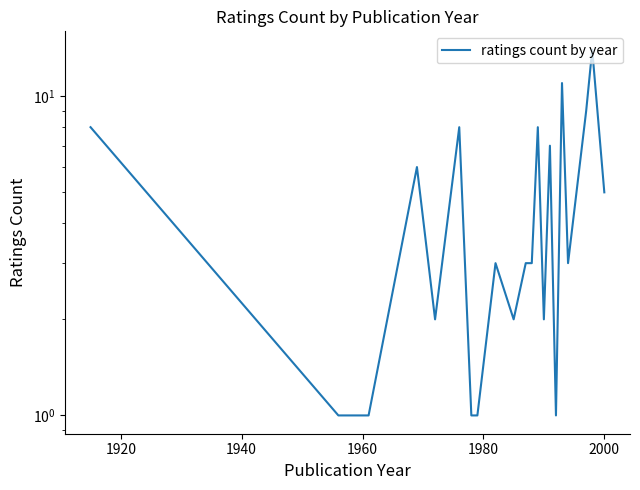

Does the chart have visible grid lines?

No